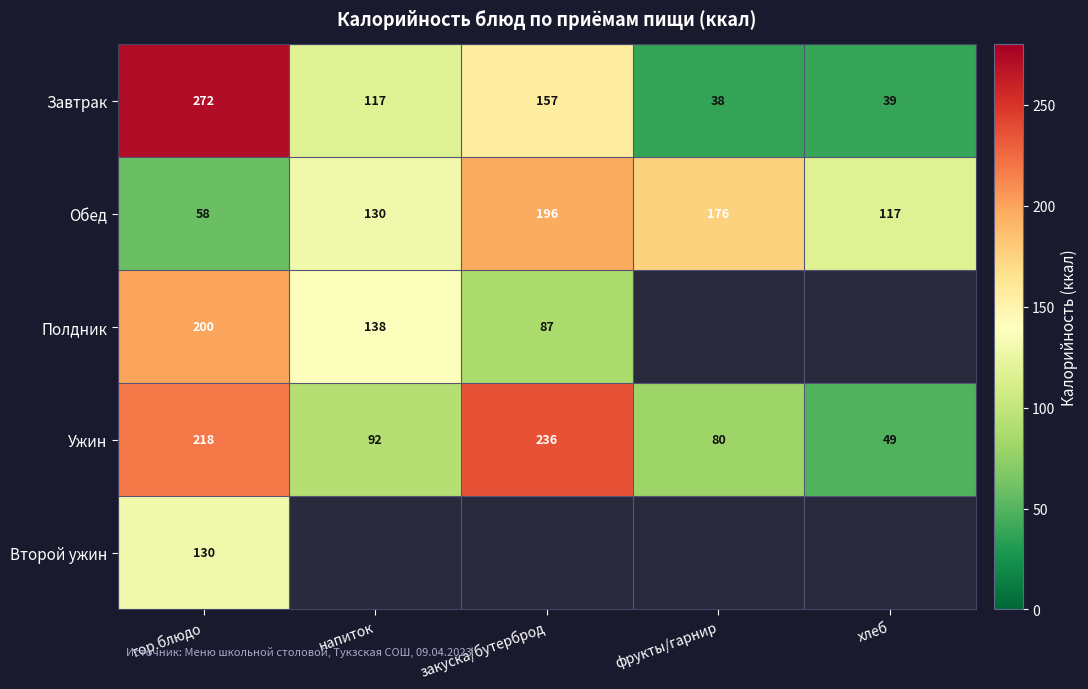

At which label does Ужин reach its peak?

закуска/бутерброд